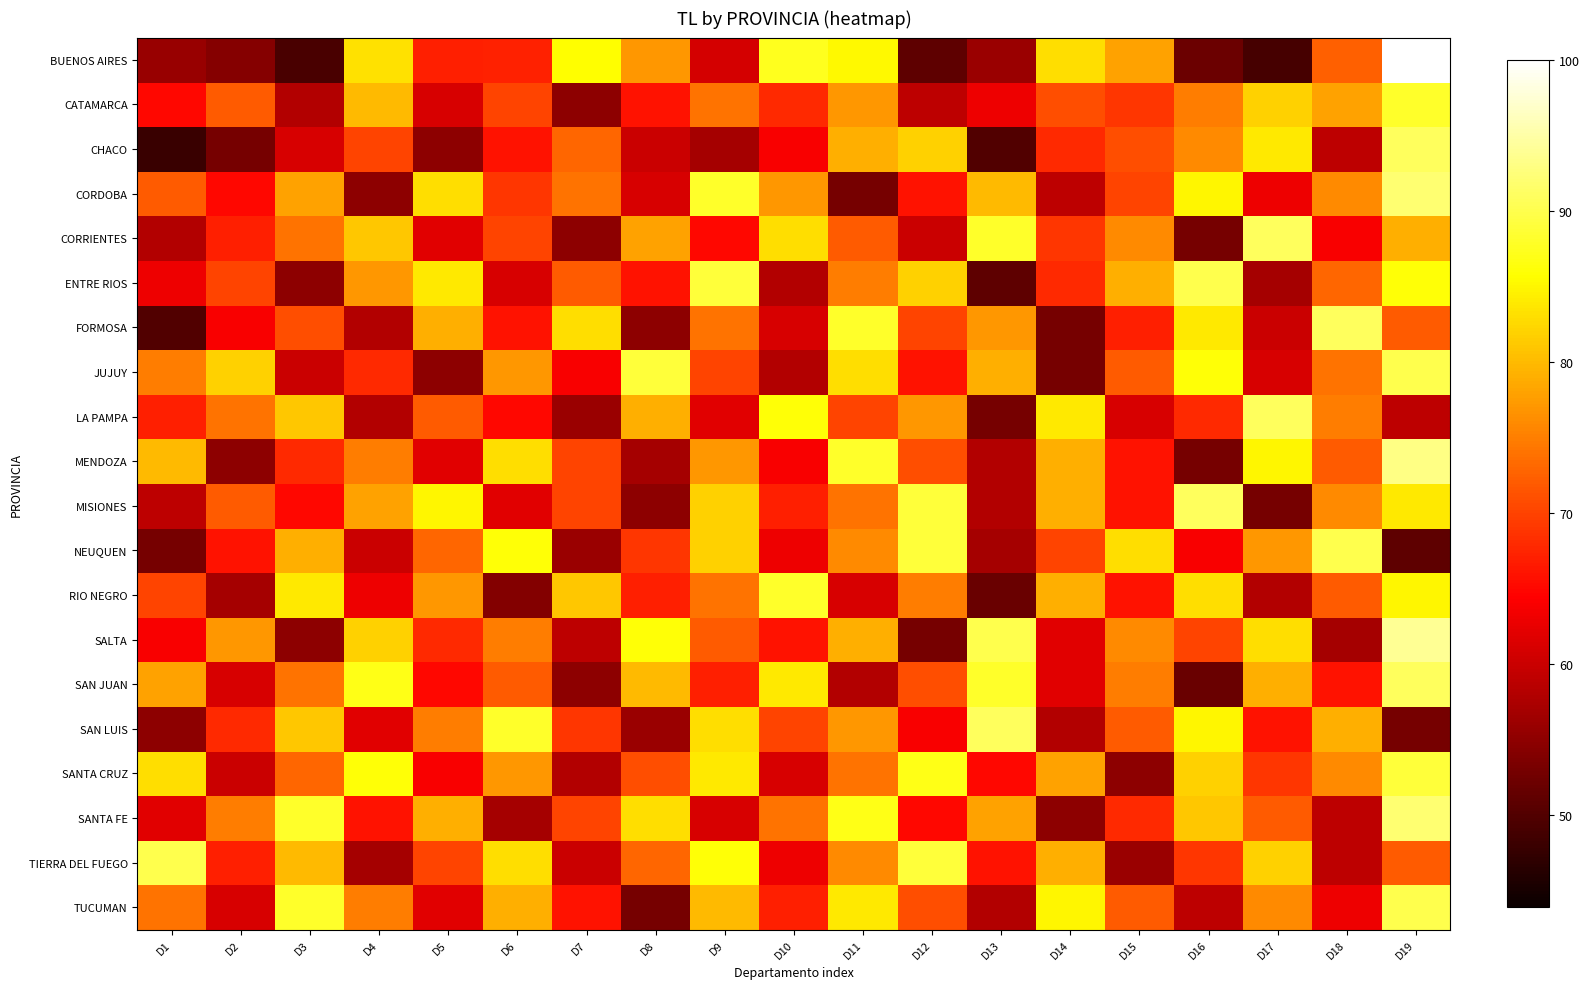

Reading left to right, what are all the values shown in this chart?

BUENOS AIRES: D1=55.9	D2=54.2	D3=49.2	D4=83.2	D5=67.1	D6=67.3	D7=85.7	D8=77.0	D9=60.8	D10=87.3	D11=85.1	D12=51.0	D13=56.0	D14=83.0	D15=78.0	D16=52.2	D17=49.0	D18=72.5	D19=100.0
CATAMARCA: D1=65.0	D2=72.0	D3=58.0	D4=80.0	D5=61.0	D6=70.0	D7=55.0	D8=66.0	D9=74.0	D10=68.0	D11=77.0	D12=59.0	D13=63.0	D14=71.0	D15=69.0	D16=75.0	D17=82.0	D18=78.0	D19=88.0
CHACO: D1=48.0	D2=53.0	D3=61.0	D4=70.0	D5=55.0	D6=66.0	D7=73.0	D8=60.0	D9=57.0	D10=64.0	D11=79.0	D12=82.0	D13=50.0	D14=68.0	D15=71.0	D16=76.0	D17=84.0	D18=59.0	D19=91.0
CORDOBA: D1=72.0	D2=65.0	D3=78.0	D4=55.0	D5=83.0	D6=69.0	D7=74.0	D8=61.0	D9=88.0	D10=77.0	D11=53.0	D12=66.0	D13=80.0	D14=59.0	D15=70.0	D16=85.0	D17=63.0	D18=76.0	D19=92.0
CORRIENTES: D1=58.0	D2=67.0	D3=74.0	D4=81.0	D5=62.0	D6=70.0	D7=55.0	D8=78.0	D9=65.0	D10=83.0	D11=72.0	D12=60.0	D13=88.0	D14=69.0	D15=76.0	D16=53.0	D17=91.0	D18=64.0	D19=79.0
ENTRE RIOS: D1=63.0	D2=70.0	D3=55.0	D4=77.0	D5=84.0	D6=61.0	D7=72.0	D8=66.0	D9=89.0	D10=58.0	D11=75.0	D12=82.0	D13=51.0	D14=68.0	D15=79.0	D16=90.0	D17=57.0	D18=73.0	D19=86.0
FORMOSA: D1=50.0	D2=64.0	D3=71.0	D4=58.0	D5=79.0	D6=66.0	D7=83.0	D8=55.0	D9=74.0	D10=61.0	D11=88.0	D12=70.0	D13=77.0	D14=53.0	D15=67.0	D16=84.0	D17=60.0	D18=91.0	D19=72.0
JUJUY: D1=75.0	D2=82.0	D3=60.0	D4=68.0	D5=55.0	D6=77.0	D7=64.0	D8=89.0	D9=70.0	D10=58.0	D11=83.0	D12=66.0	D13=79.0	D14=53.0	D15=72.0	D16=86.0	D17=61.0	D18=74.0	D19=90.0
LA PAMPA: D1=67.0	D2=74.0	D3=81.0	D4=58.0	D5=72.0	D6=65.0	D7=56.0	D8=79.0	D9=62.0	D10=86.0	D11=70.0	D12=77.0	D13=53.0	D14=84.0	D15=61.0	D16=68.0	D17=91.0	D18=75.0	D19=59.0
MENDOZA: D1=80.0	D2=55.0	D3=68.0	D4=75.0	D5=62.0	D6=83.0	D7=70.0	D8=57.0	D9=77.0	D10=64.0	D11=88.0	D12=71.0	D13=58.0	D14=79.0	D15=66.0	D16=53.0	D17=85.0	D18=72.0	D19=93.0
MISIONES: D1=59.0	D2=72.0	D3=65.0	D4=78.0	D5=85.0	D6=62.0	D7=70.0	D8=55.0	D9=82.0	D10=67.0	D11=74.0	D12=89.0	D13=58.0	D14=79.0	D15=66.0	D16=91.0	D17=53.0	D18=76.0	D19=84.0
NEUQUEN: D1=53.0	D2=66.0	D3=79.0	D4=60.0	D5=73.0	D6=86.0	D7=56.0	D8=69.0	D9=82.0	D10=63.0	D11=76.0	D12=89.0	D13=57.0	D14=70.0	D15=83.0	D16=64.0	D17=77.0	D18=90.0	D19=51.0
RIO NEGRO: D1=70.0	D2=57.0	D3=84.0	D4=63.0	D5=77.0	D6=54.0	D7=81.0	D8=67.0	D9=74.0	D10=88.0	D11=61.0	D12=75.0	D13=52.0	D14=79.0	D15=66.0	D16=83.0	D17=58.0	D18=72.0	D19=85.0
SALTA: D1=64.0	D2=77.0	D3=55.0	D4=82.0	D5=68.0	D6=75.0	D7=59.0	D8=86.0	D9=72.0	D10=66.0	D11=79.0	D12=53.0	D13=90.0	D14=62.0	D15=76.0	D16=70.0	D17=83.0	D18=57.0	D19=94.0
SAN JUAN: D1=78.0	D2=61.0	D3=74.0	D4=87.0	D5=65.0	D6=72.0	D7=55.0	D8=80.0	D9=67.0	D10=84.0	D11=58.0	D12=71.0	D13=88.0	D14=62.0	D15=75.0	D16=52.0	D17=79.0	D18=66.0	D19=91.0
SAN LUIS: D1=55.0	D2=68.0	D3=81.0	D4=62.0	D5=75.0	D6=88.0	D7=69.0	D8=56.0	D9=83.0	D10=70.0	D11=77.0	D12=64.0	D13=91.0	D14=58.0	D15=72.0	D16=85.0	D17=66.0	D18=79.0	D19=53.0
SANTA CRUZ: D1=83.0	D2=60.0	D3=73.0	D4=86.0	D5=64.0	D6=77.0	D7=58.0	D8=71.0	D9=84.0	D10=61.0	D11=74.0	D12=87.0	D13=65.0	D14=78.0	D15=55.0	D16=82.0	D17=69.0	D18=76.0	D19=89.0
SANTA FE: D1=62.0	D2=75.0	D3=88.0	D4=66.0	D5=79.0	D6=57.0	D7=70.0	D8=83.0	D9=61.0	D10=74.0	D11=87.0	D12=65.0	D13=78.0	D14=55.0	D15=68.0	D16=81.0	D17=72.0	D18=59.0	D19=92.0
TIERRA DEL FUEGO: D1=90.0	D2=67.0	D3=80.0	D4=57.0	D5=70.0	D6=83.0	D7=60.0	D8=73.0	D9=86.0	D10=63.0	D11=76.0	D12=89.0	D13=66.0	D14=79.0	D15=56.0	D16=69.0	D17=82.0	D18=59.0	D19=72.0
TUCUMAN: D1=74.0	D2=61.0	D3=88.0	D4=75.0	D5=62.0	D6=79.0	D7=66.0	D8=53.0	D9=80.0	D10=67.0	D11=84.0	D12=71.0	D13=58.0	D14=85.0	D15=72.0	D16=59.0	D17=76.0	D18=63.0	D19=90.0